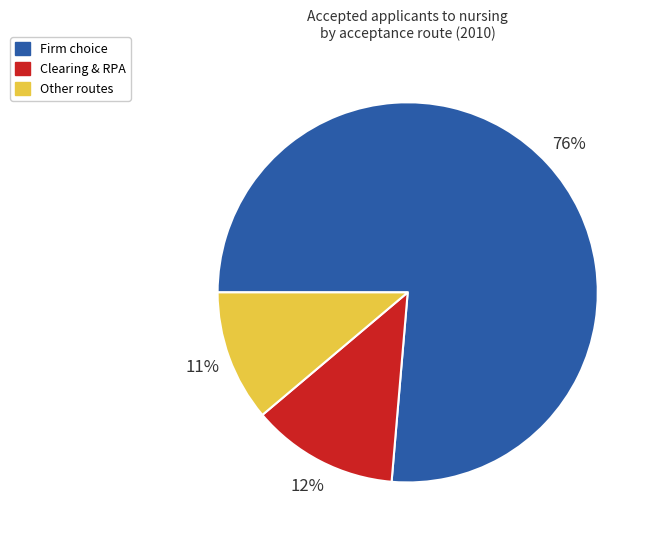

Is there any slice that represents more than half of the pie?

Yes